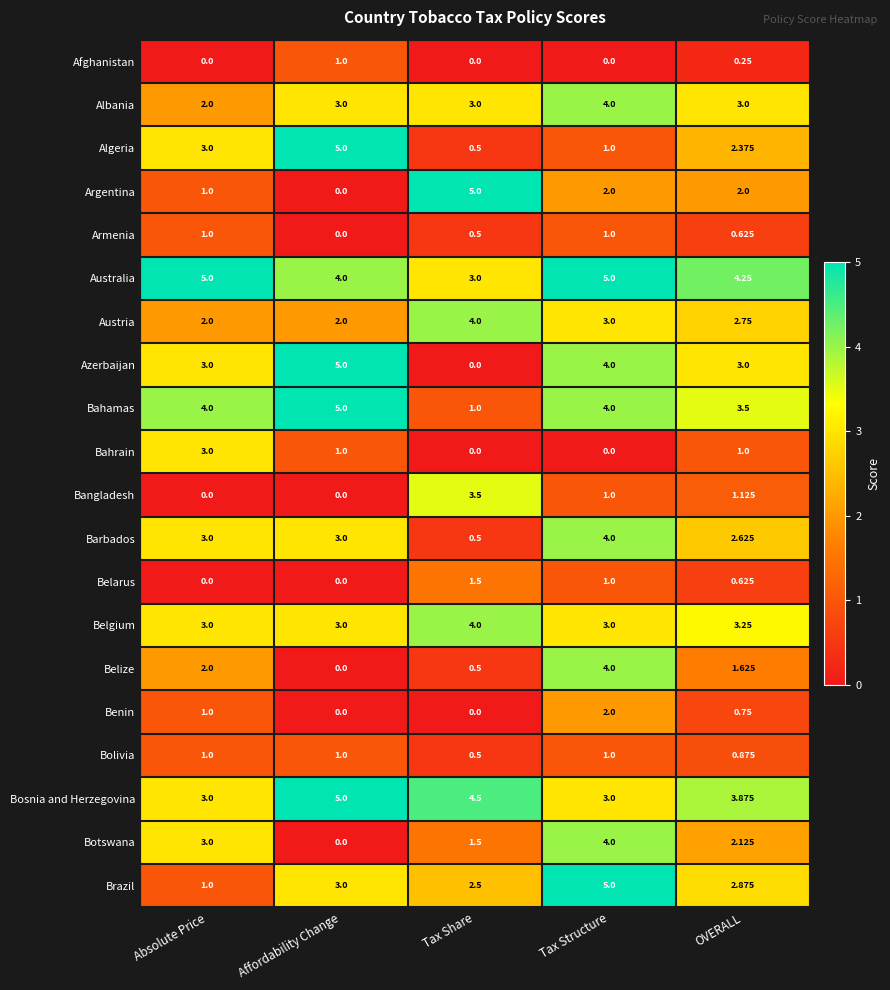

List the labels in order of Algeria value, smallest first.

Tax Share, Tax Structure, OVERALL, Absolute Price, Affordability Change